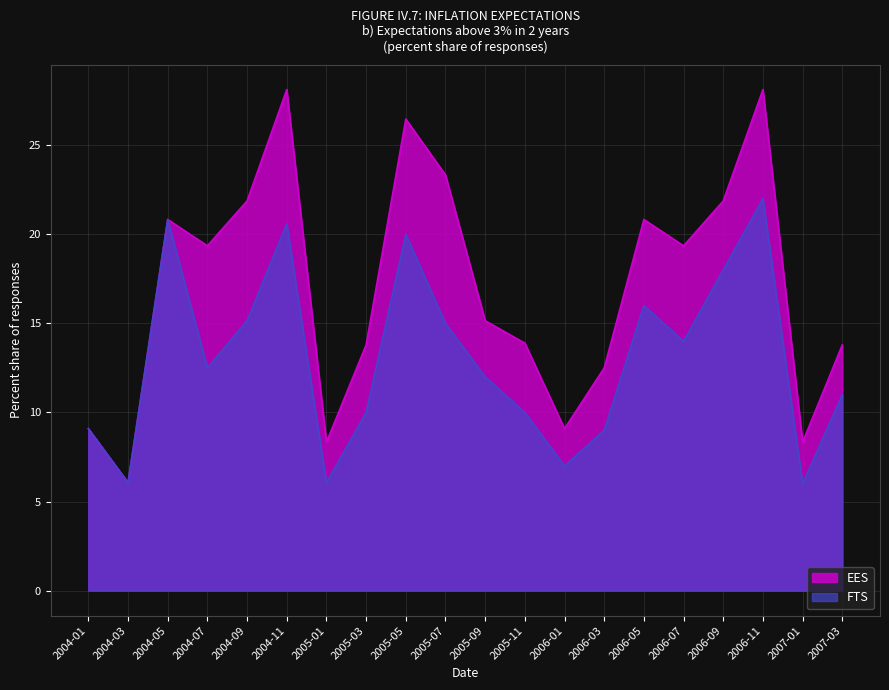

What is the highest value of the EES series?

28.1